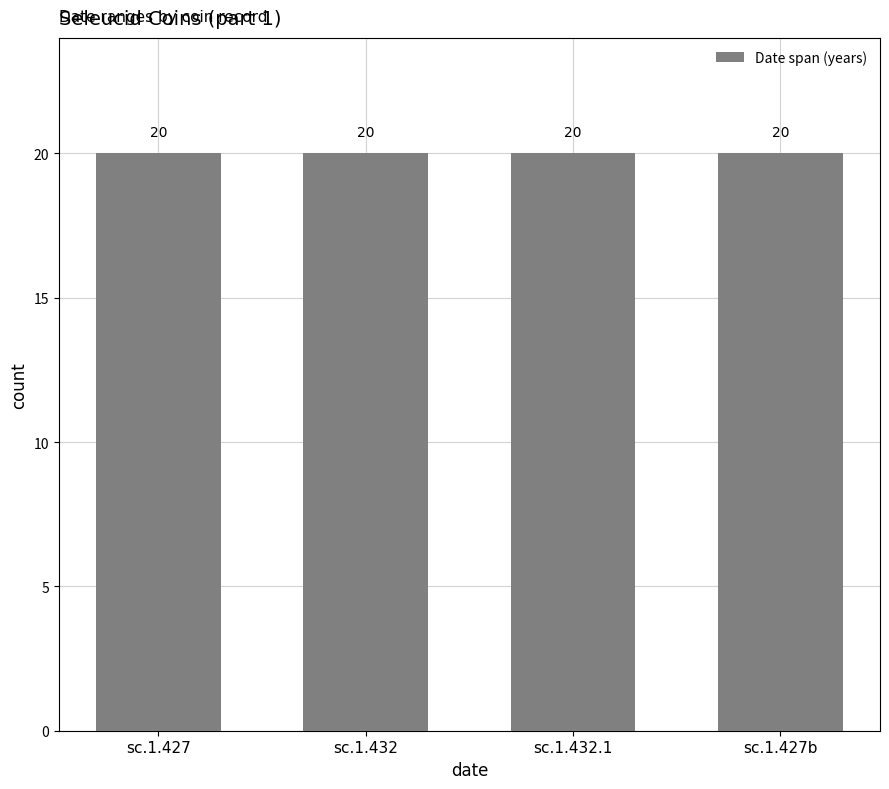

Is it true that К дате equals -182 at sc.1.427?

False